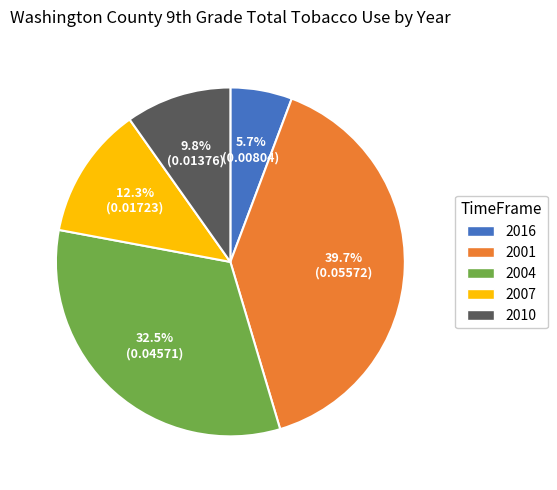

Between 2010 and 2001, which is larger?

2001